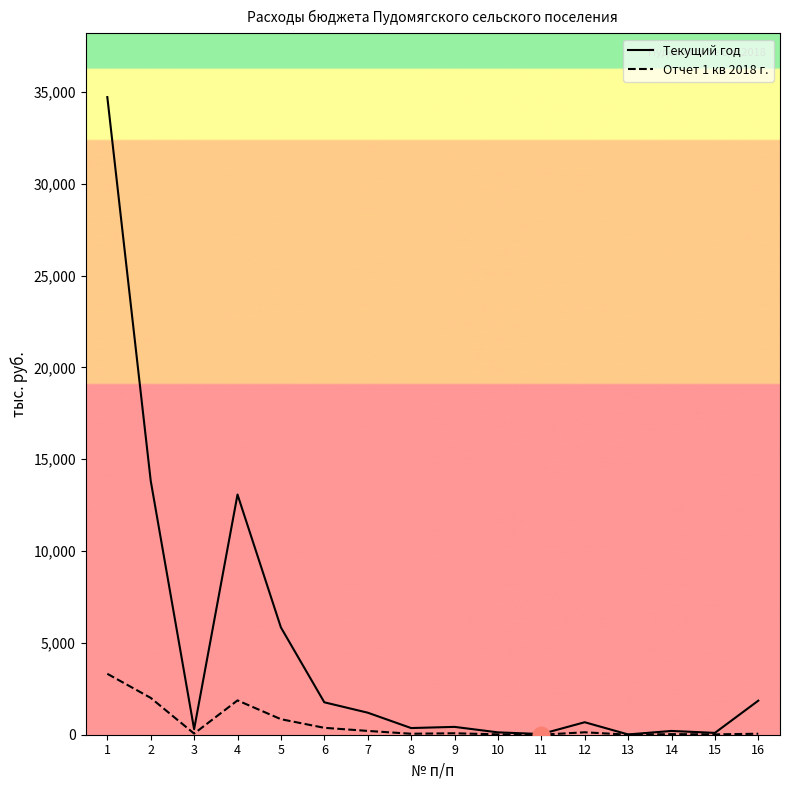

At which label is Отчет 1 кв 2018 г. closest to 1658?

4